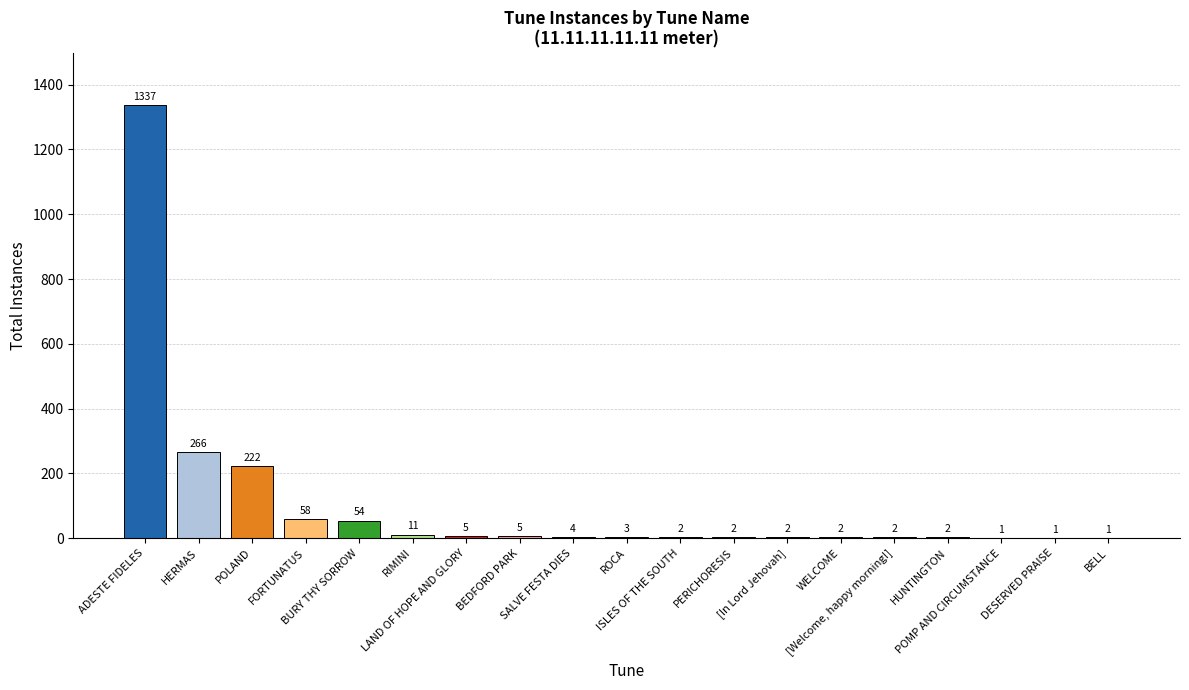

Does the chart contain stacked bars?

No